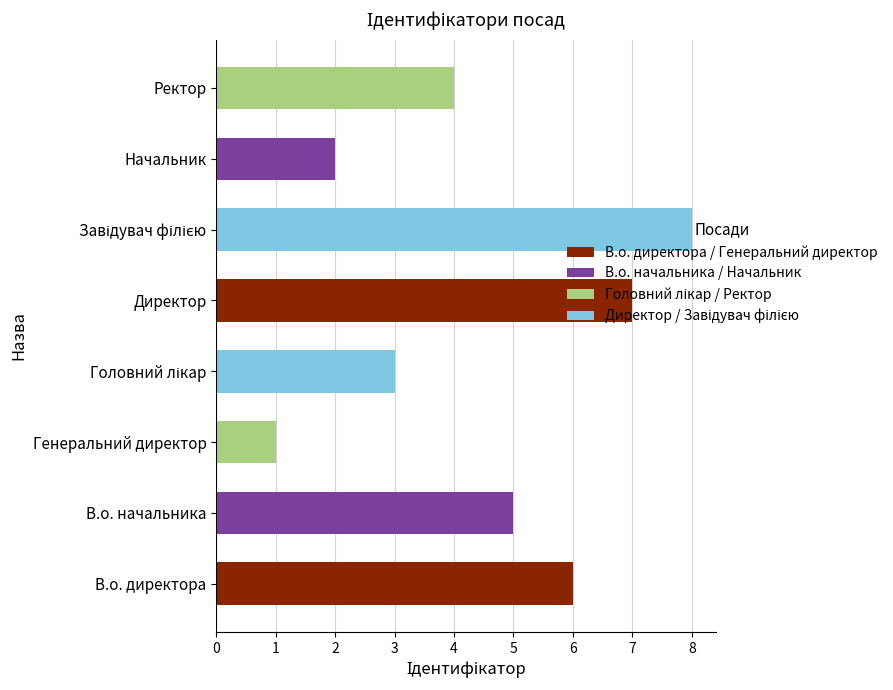

How many data points does each series have?

8